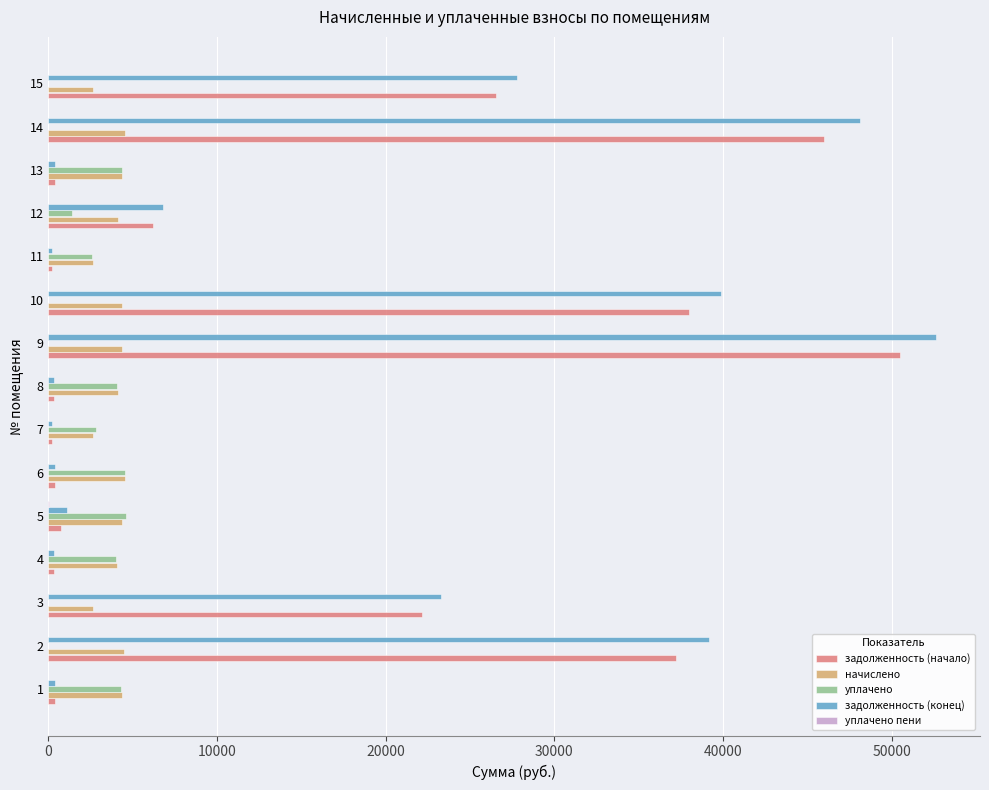

Which series has the largest total across all categories?

задолженность (конец)